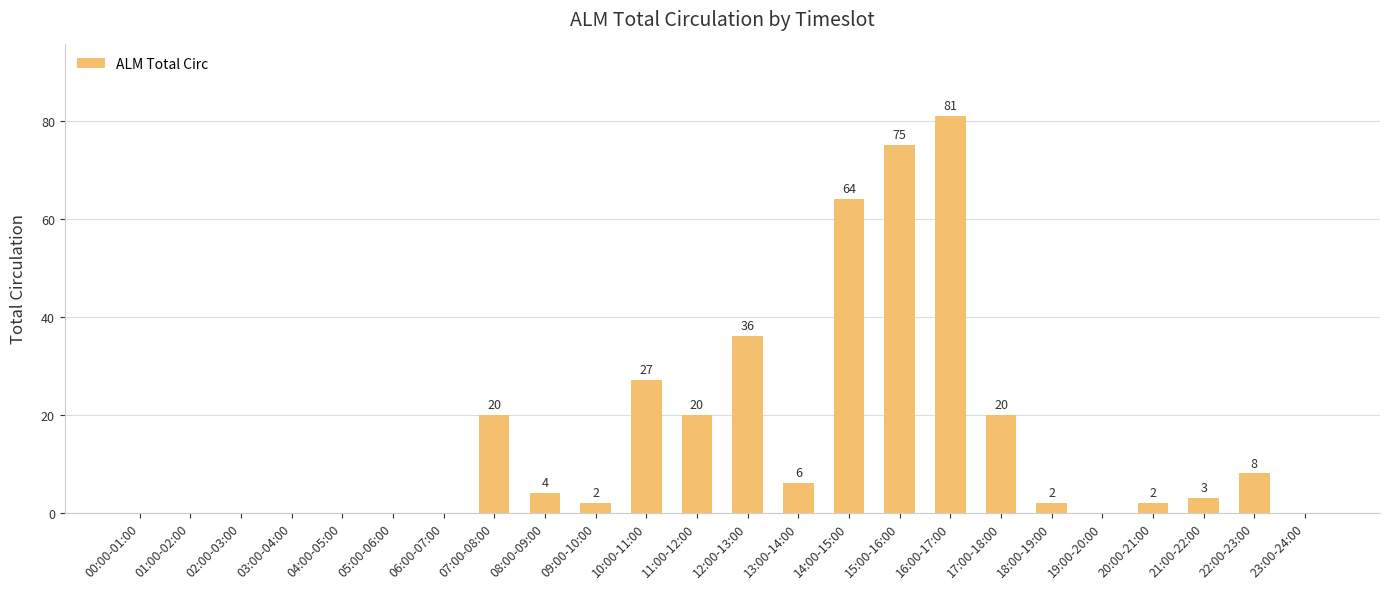

What is the ratio of the value at 12:00-13:00 to the value at 07:00-08:00?

1.8